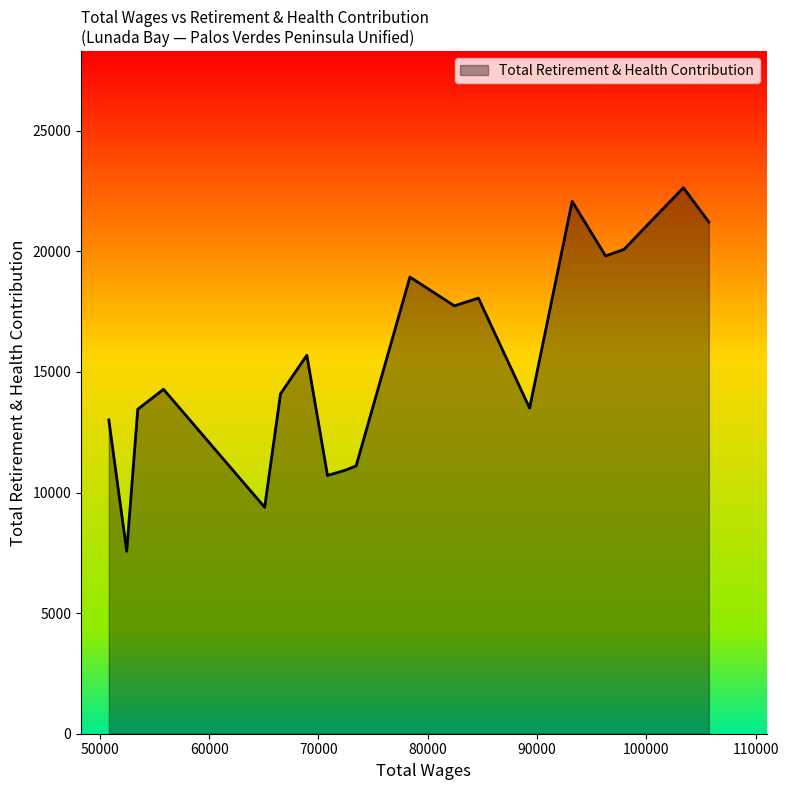

What is the greatest value displayed?

22640